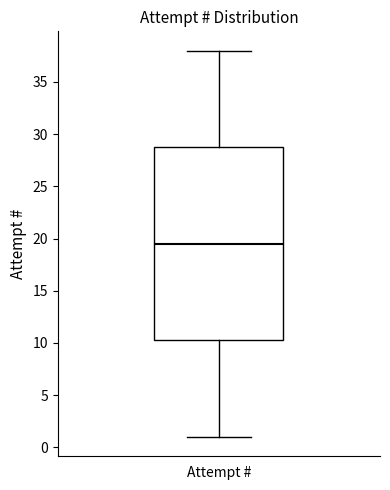

Read this box plot against the y-axis: the position of the median line, the range covered by the box, and the ends of both whiskers. The values are not printed on the chart, so give them approximately, as read against the axis.

median 19.5, box 10.5 to 29.0, whiskers 1.0 to 38.0